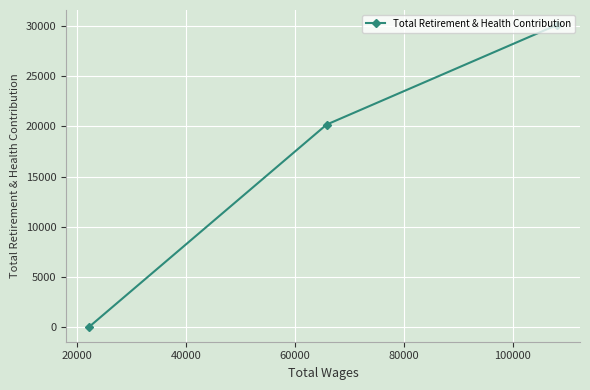

What is the greatest value displayed?

30132